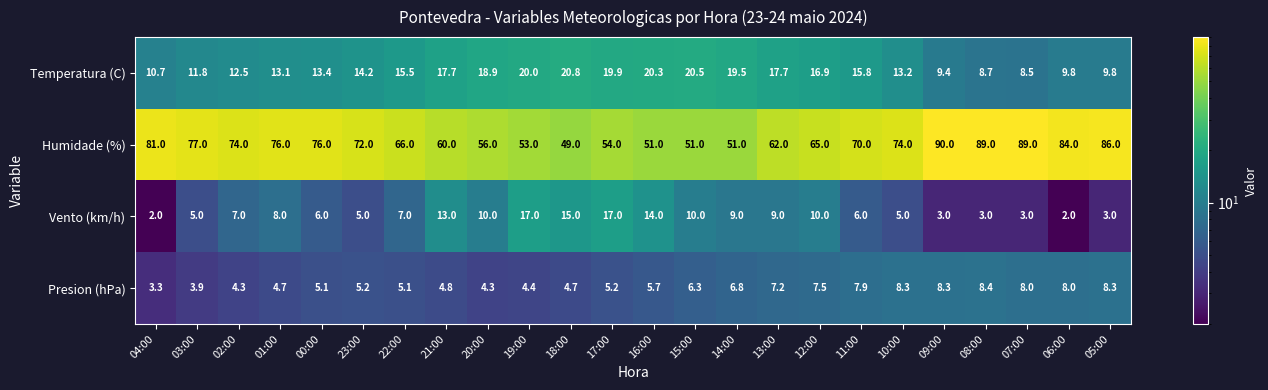

What is the difference between the Humidade (%) values at 08:00 and 22:00?

23.0